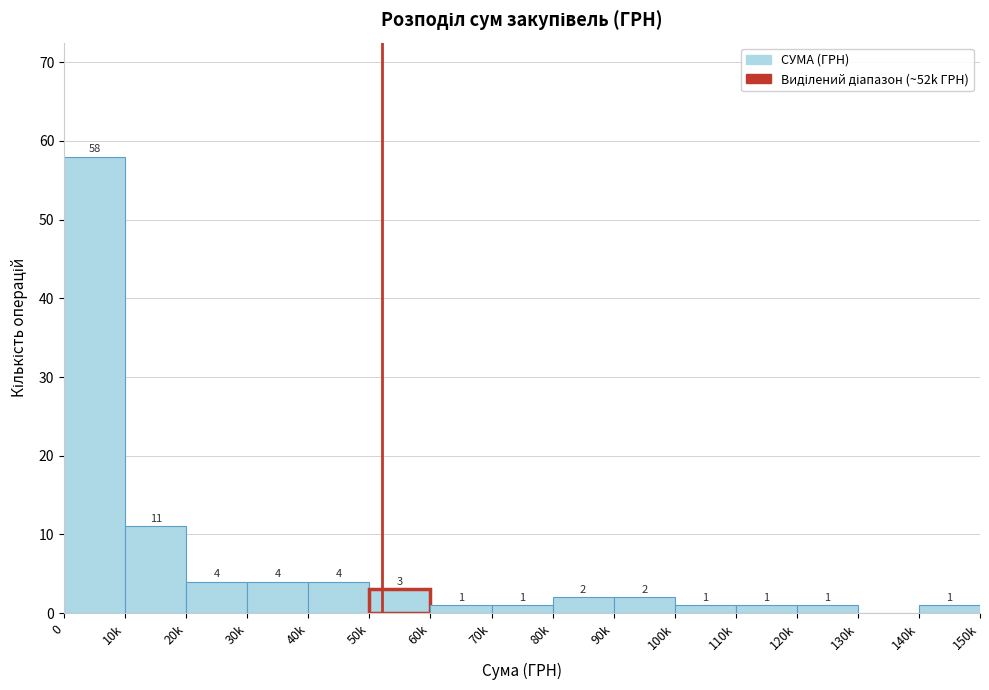

Reading left to right, what are all the values shown in this chart?

0=58	10k=11	20k=4	30k=4	40k=4	50k=3	60k=1	70k=1	80k=2	90k=2	100k=1	110k=1	120k=1	130k=0	140k=1